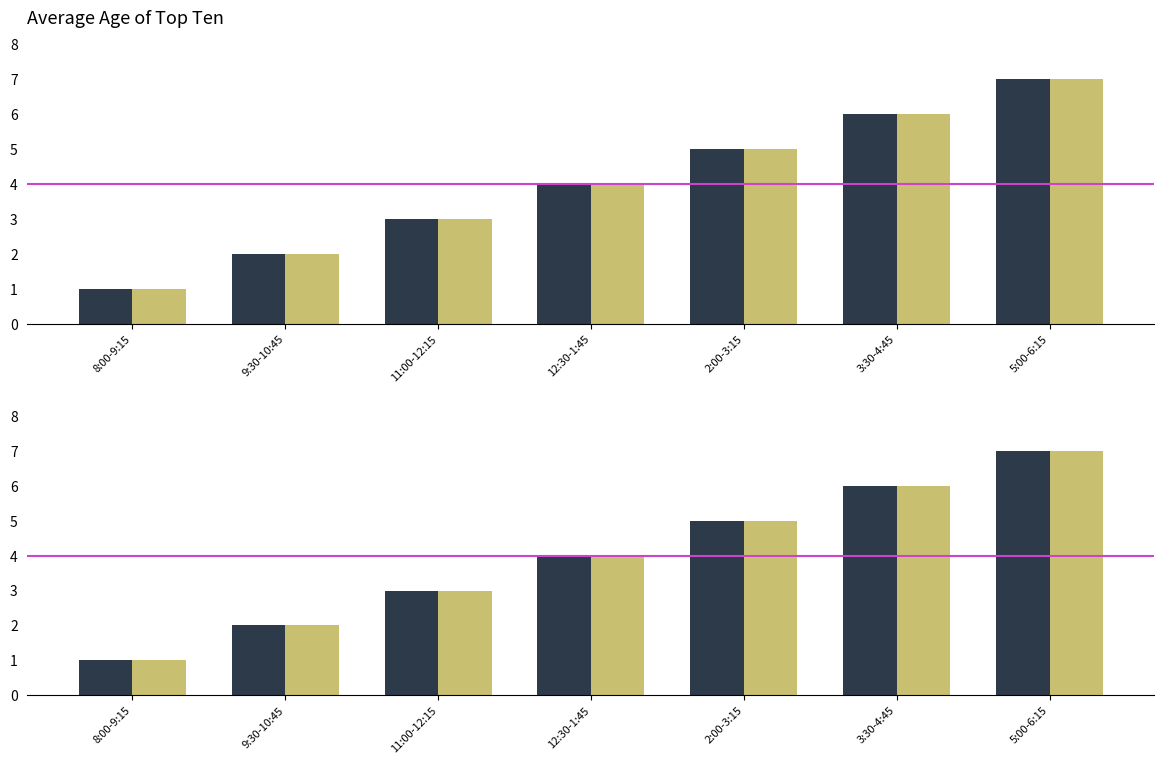

What is the maximum value for Slot (alt)?

7